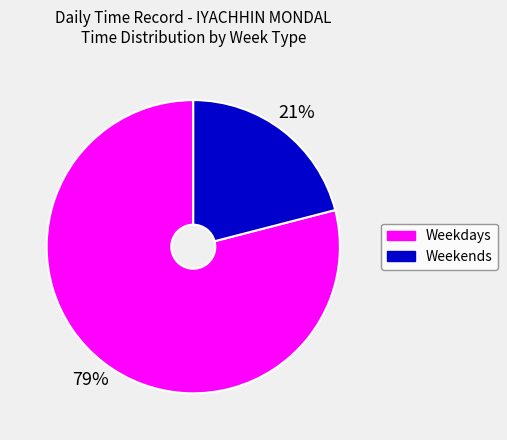

Is there a majority slice in this chart?

Yes